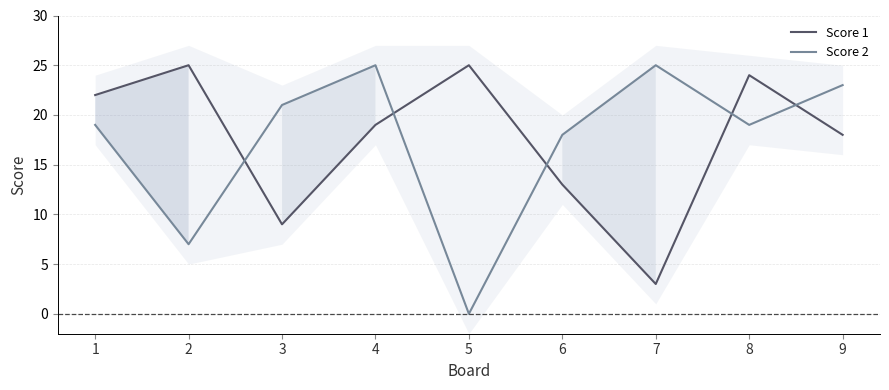

What are all the series names shown in the legend?

Score 1, Score 2